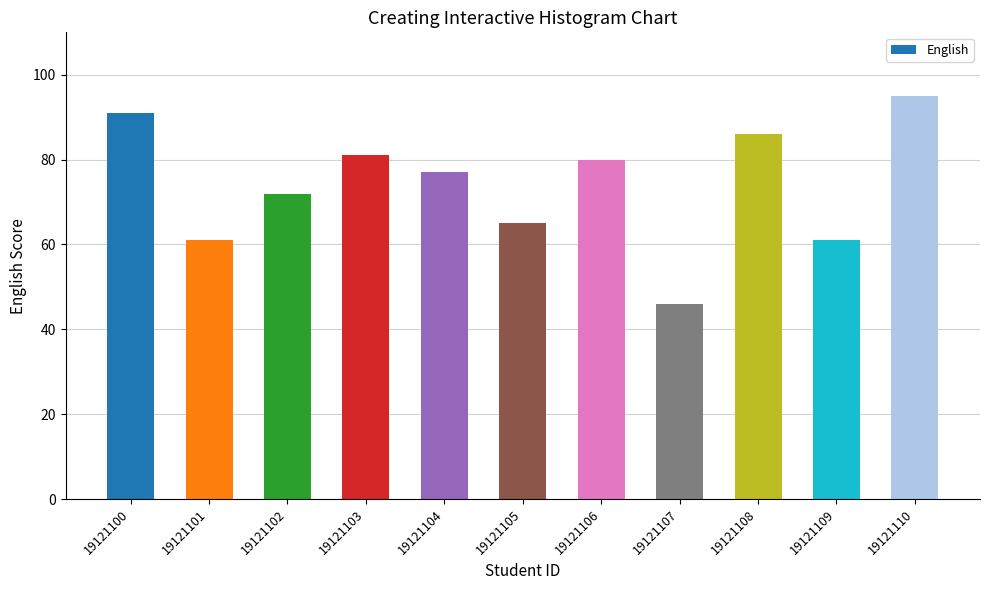

Does the chart contain any negative values?

No